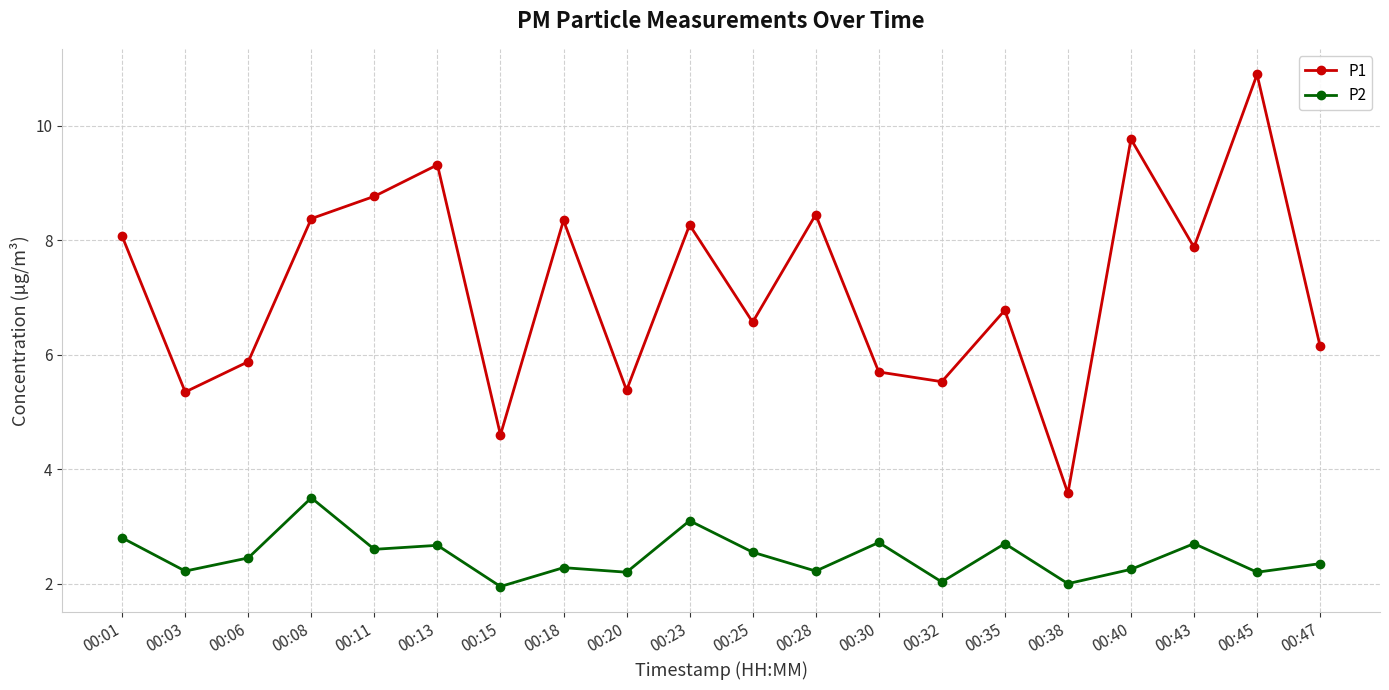

How many lines are shown in the chart?

2